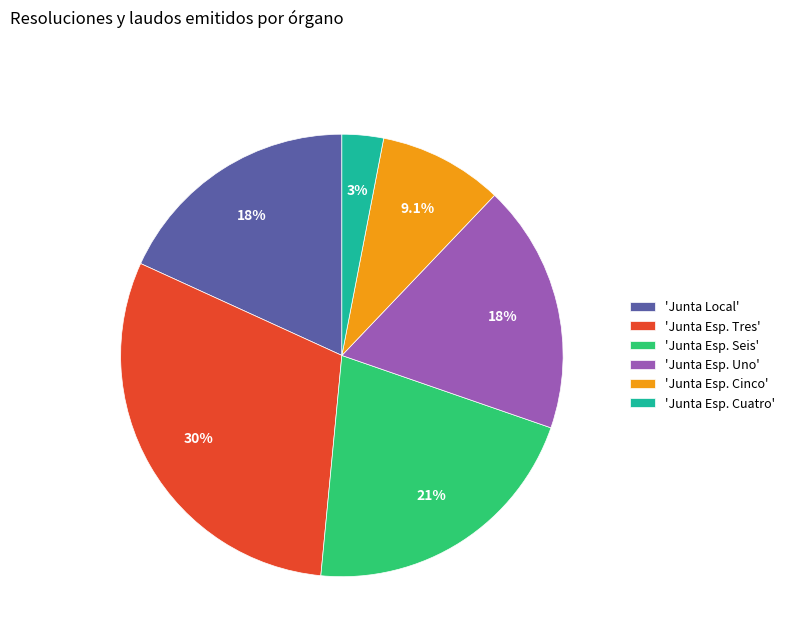

Is there any slice that represents more than half of the pie?

No